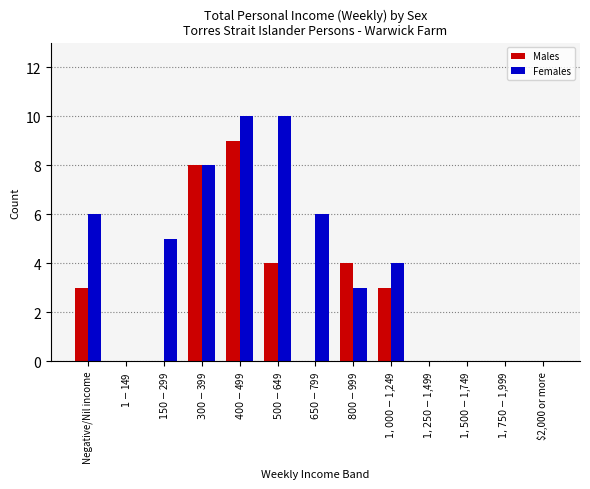

Count the number of data series in this chart.

2